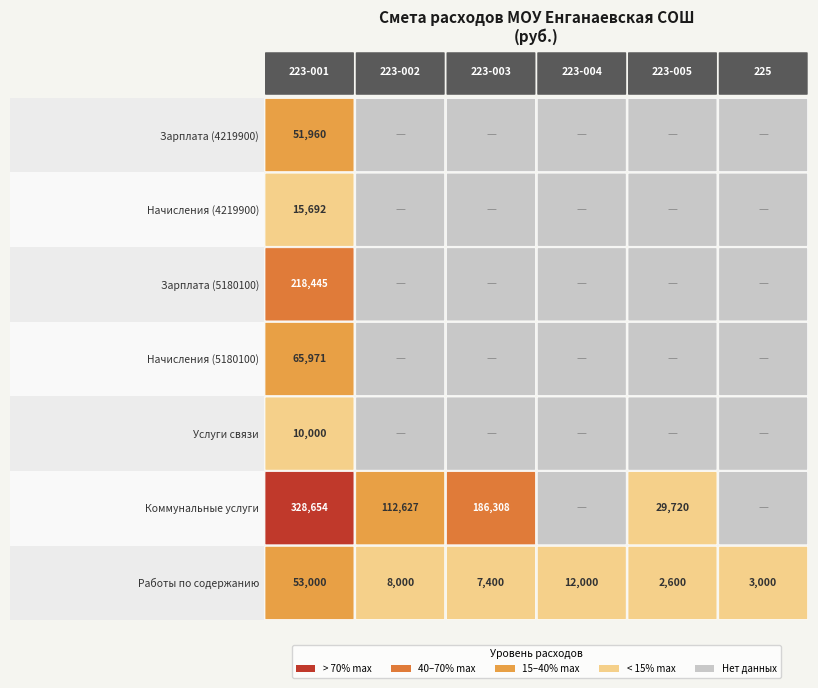

What is the total value across all series at 0?

743722.7